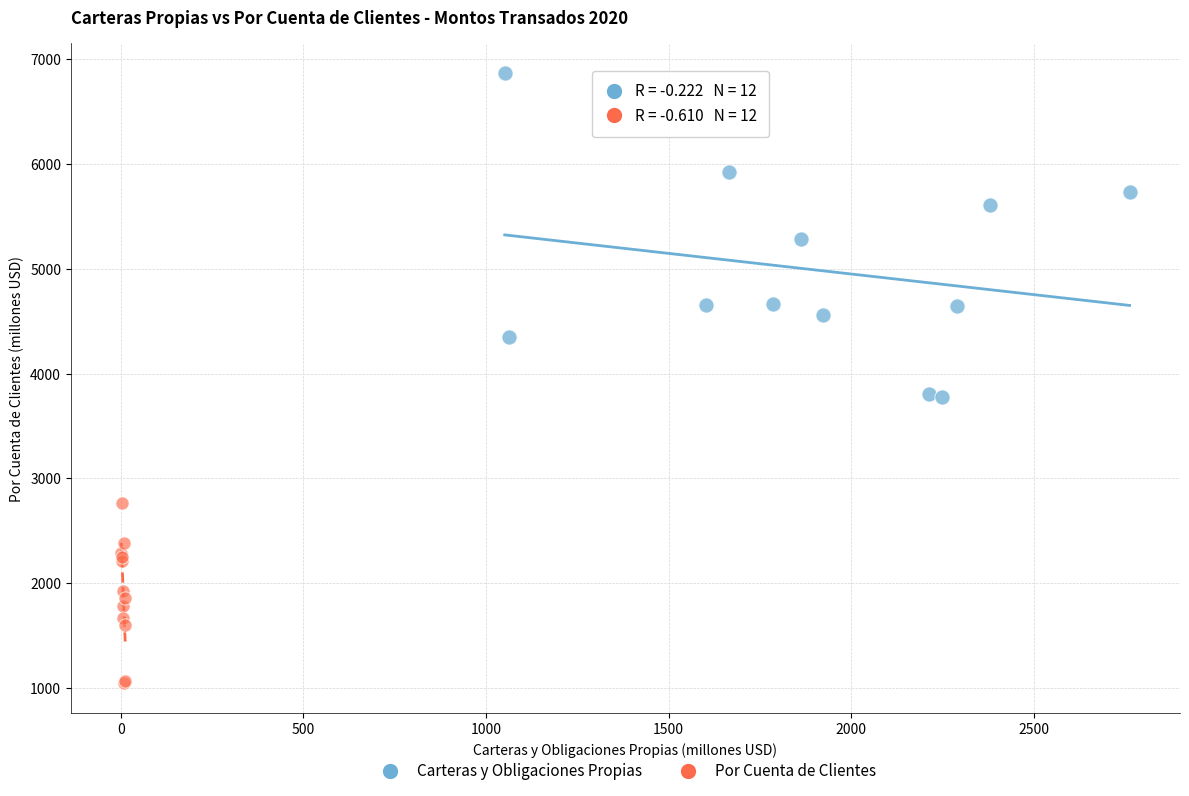

Which series reaches the minimum Y coordinate?

Por Cuenta de Clientes